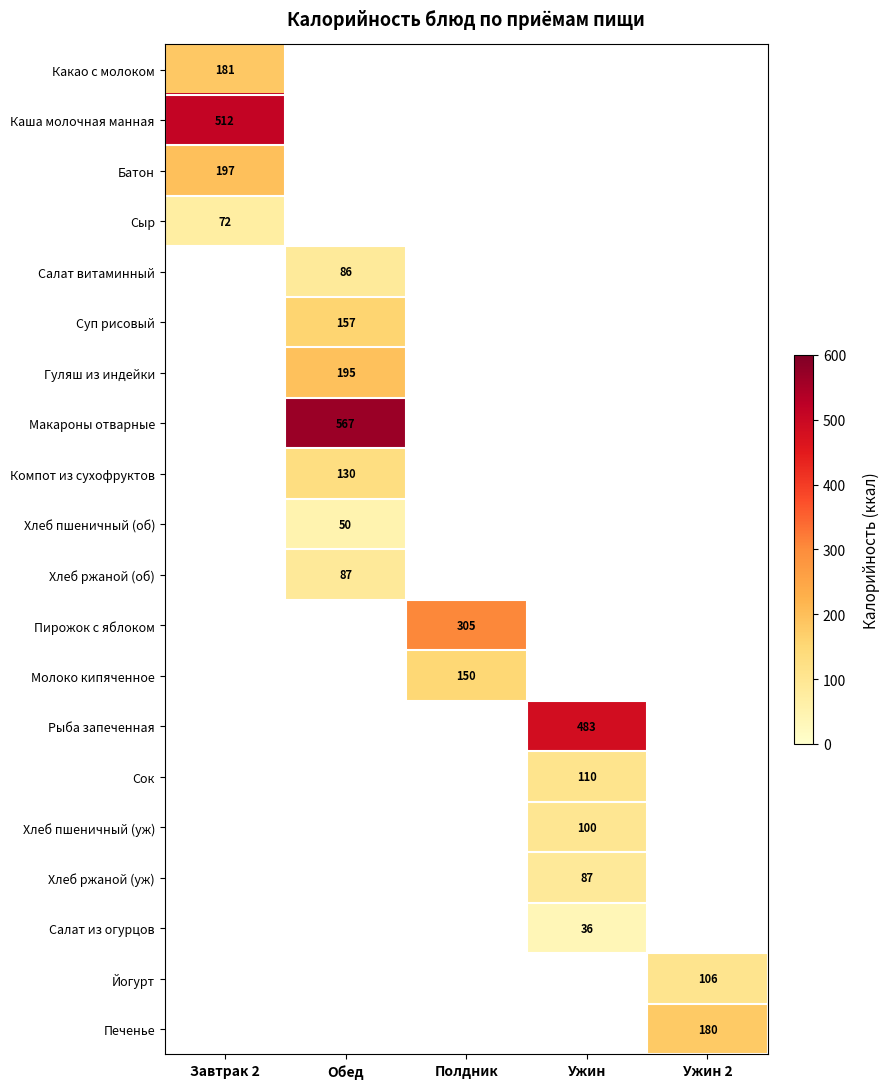

The value of Салат из огурцов at Ужин is 36. True or false?

True